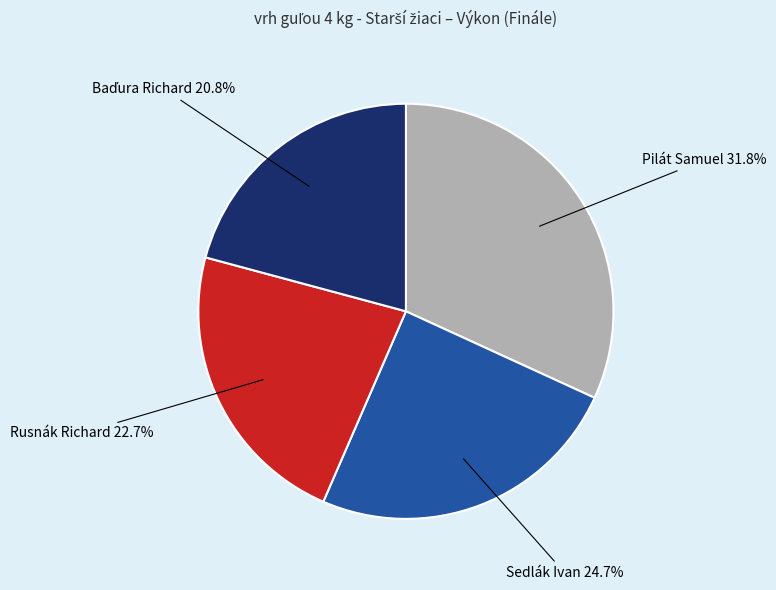

Is there a majority slice in this chart?

No